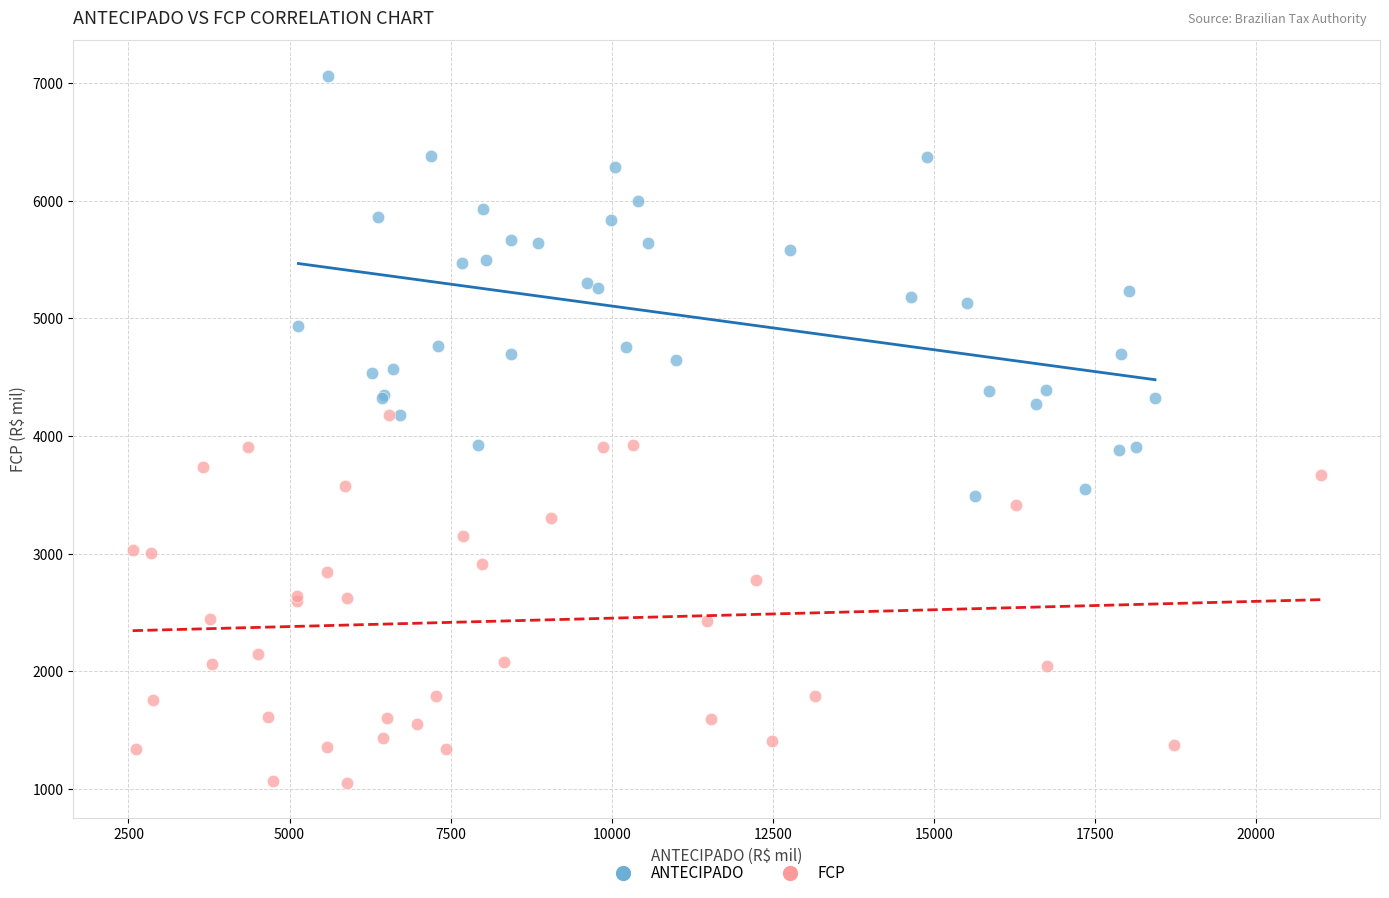

Which series contains the lowest Y value?

FCP